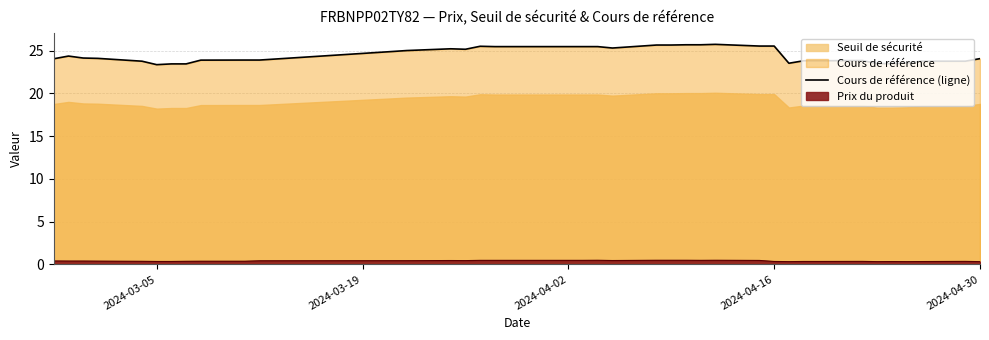

At which category does the data reach its first local valley?

2024-03-05